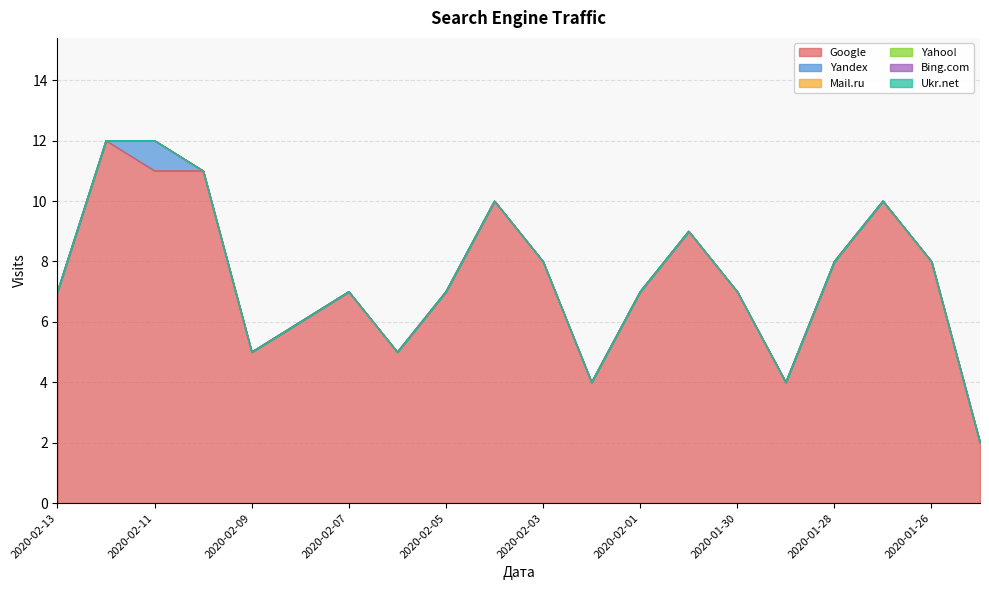

The value of Yandex at 2020-01-25 is 0. True or false?

True